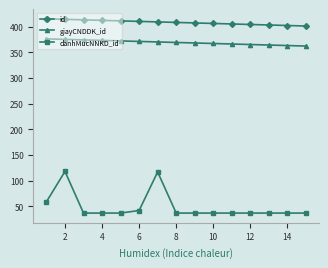

What is the average value of the giayCNDDK_id series?

369